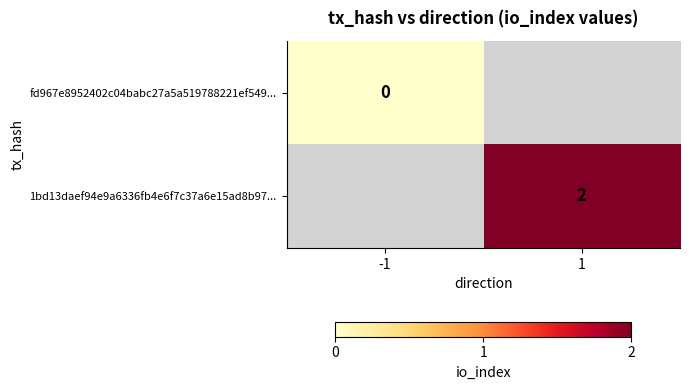

Which category has the highest value in the fd967e8952402c04babc27a5a519788221ef549... series?

-1